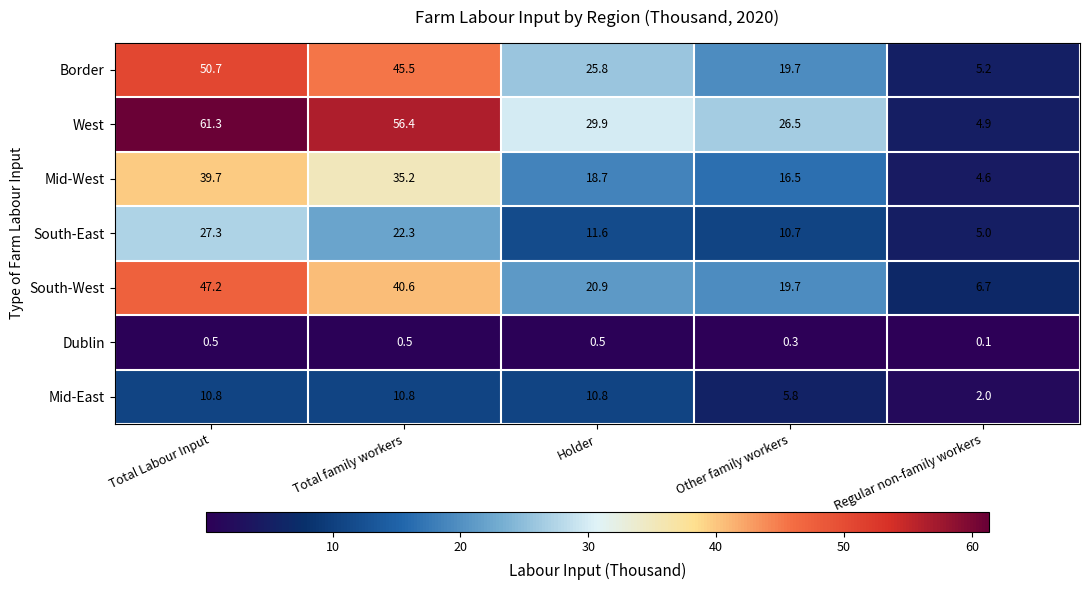

What is the highest value of the Dublin series?

0.5